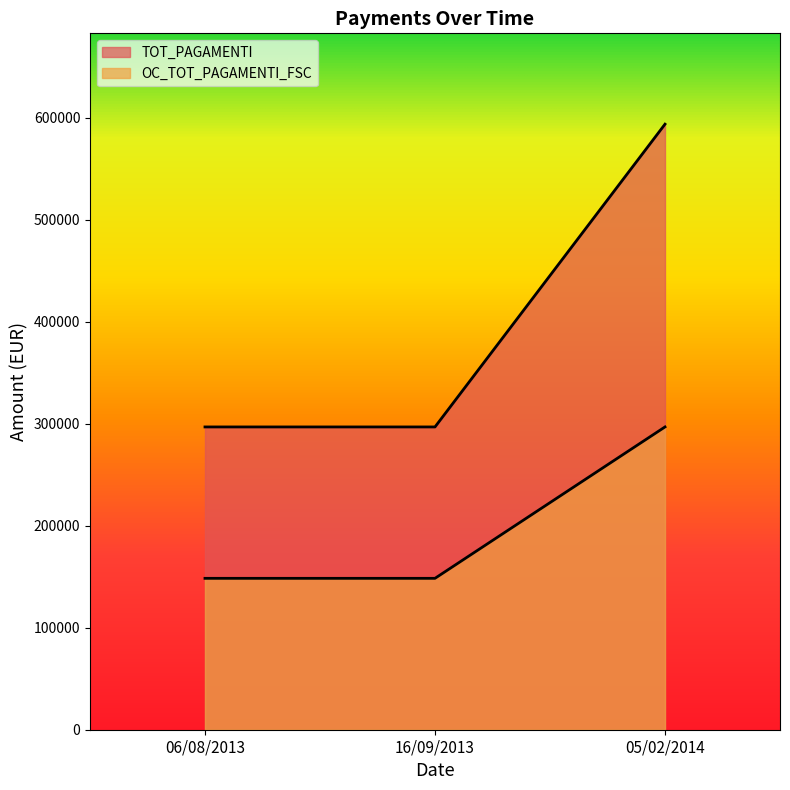

Is it true that TOT_PAGAMENTI equals 296738.1 at 16/09/2013?

True